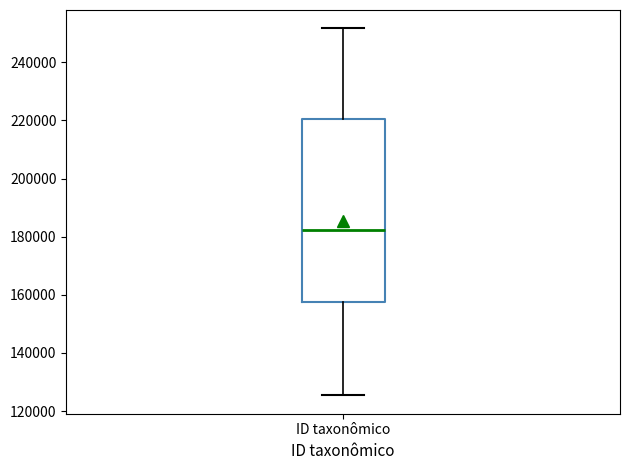

Transcribe this box plot: give where the median line is, the range the box spans, and where the two whiskers end, as read against the y-axis. The values are not printed on the chart, so give them approximately, as read against the axis.

median 182000, box 158000 to 220000, whiskers 126000 to 252000